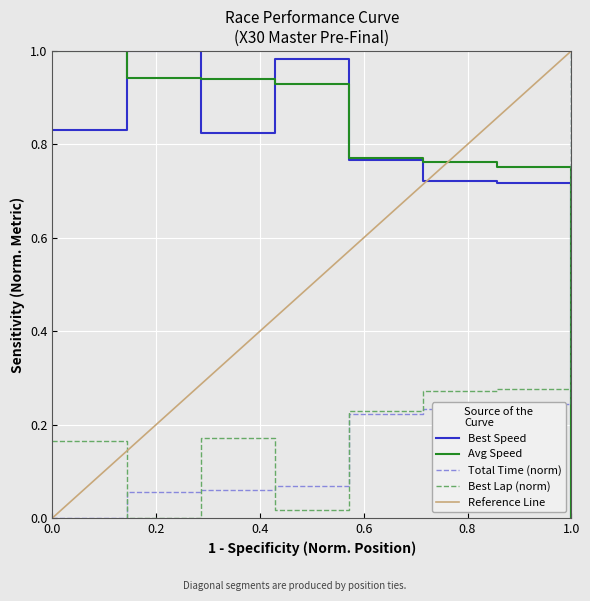

What is the difference between the Best Speed values at 6 and 2?

0.3